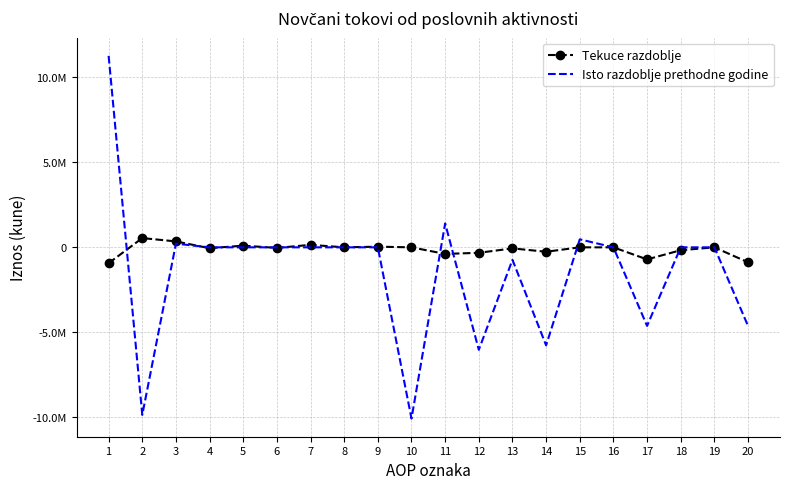

Which has a higher value, 17 or 8?

8